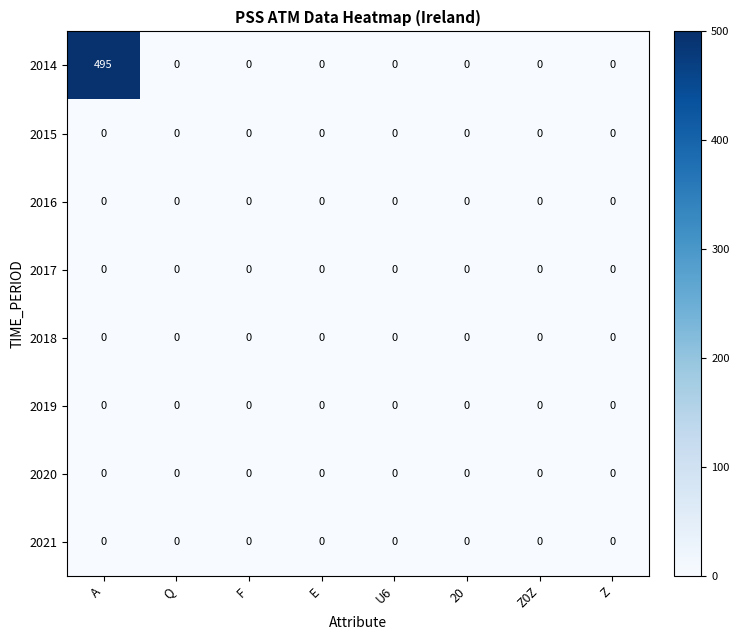

What is the difference between the maximum and minimum values in the 2014 series?

495